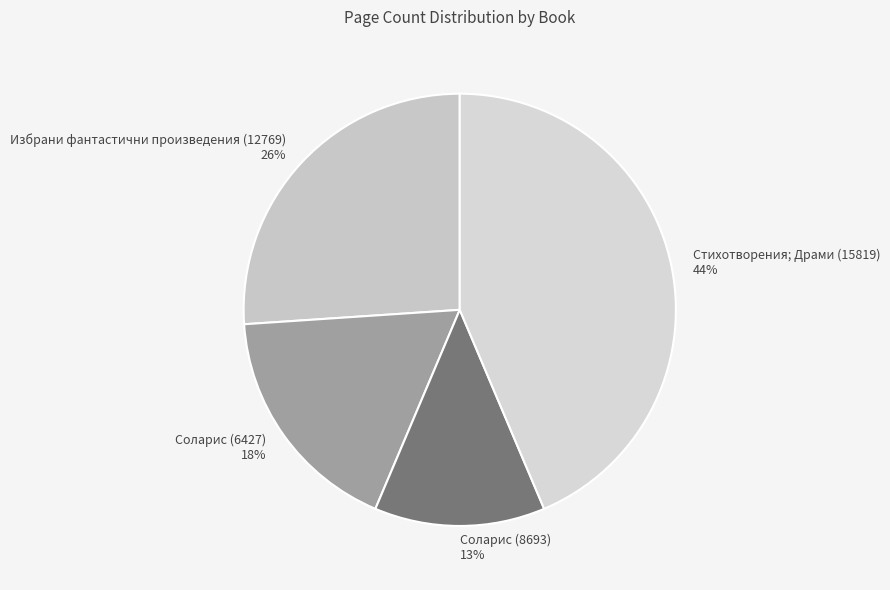

Does Стихотворения; Драми (15819) account for over 50% of the chart?

No